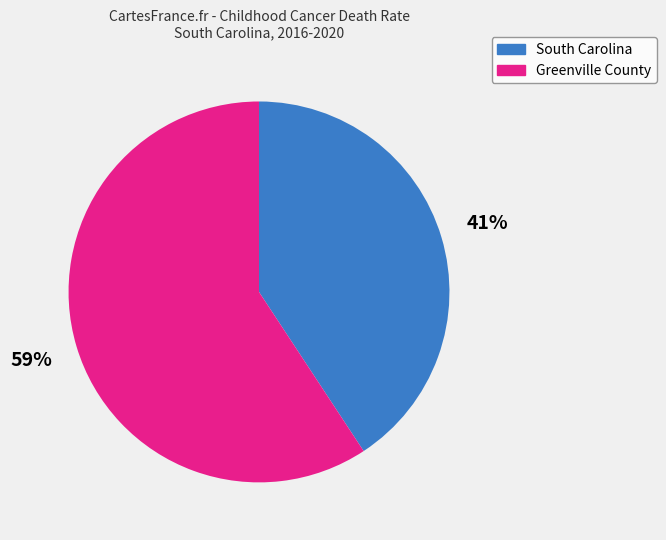

Is the sum of Greenville County and South Carolina greater than half?

Yes